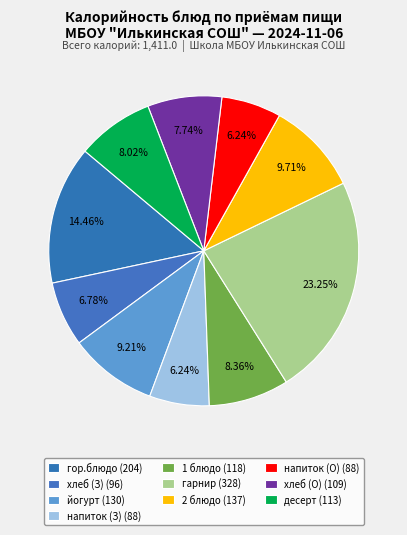

Rank the categories by value from lowest to highest.

Завтрак (напиток), Обед (напиток), Завтрак (хлеб), Обед (хлеб), Обед (десерт), Обед (1 блюдо), Завтрак (йогурт), Обед (2 блюдо), Завтрак (гор.блюдо), Обед (гарнир)